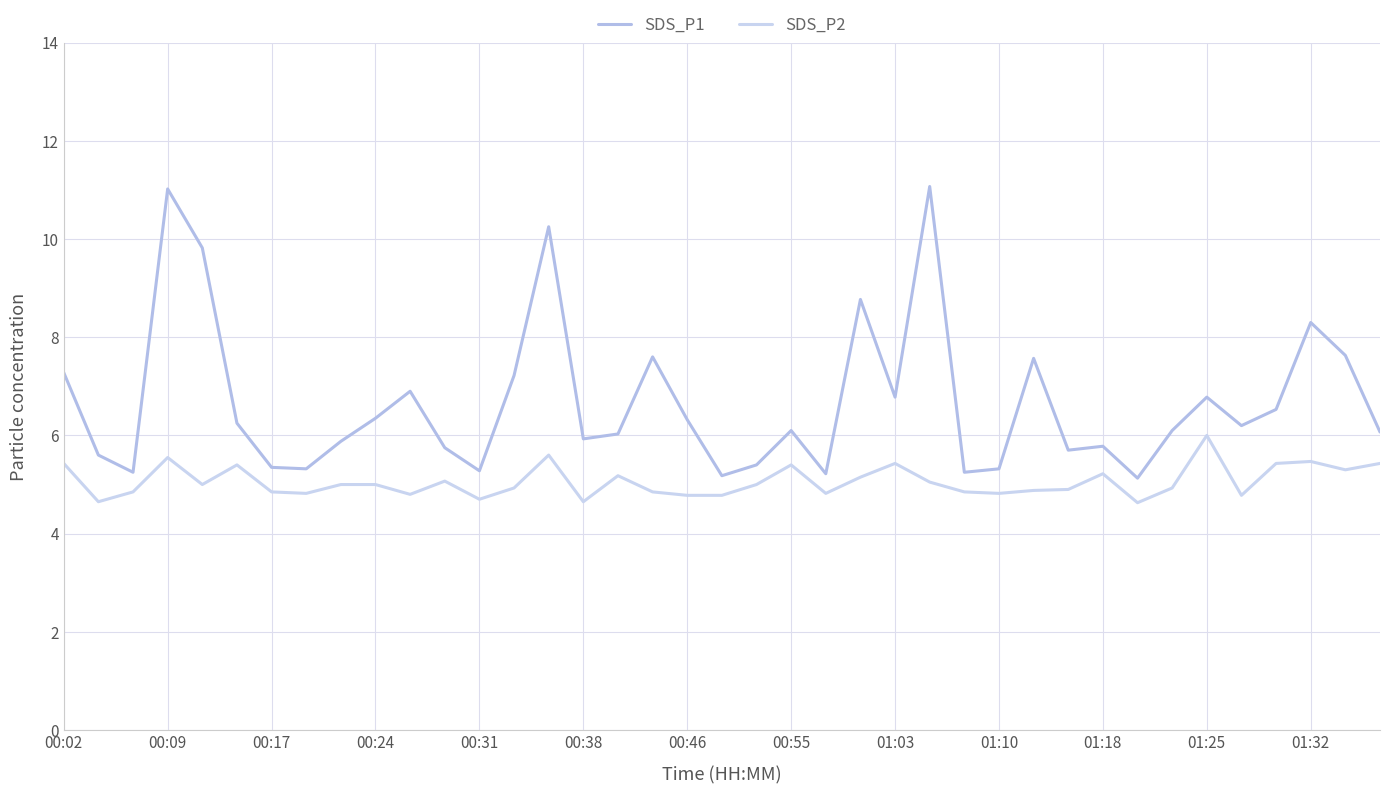

How many lines are shown in the chart?

2